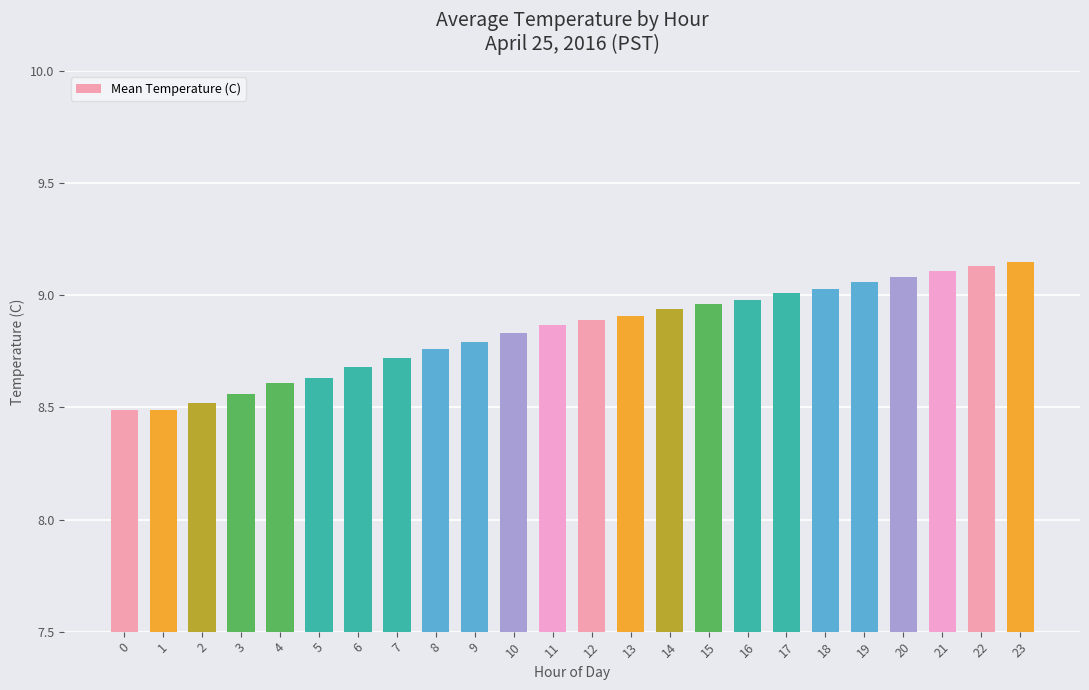

True or false: the data shows 2.4 at 0.

False